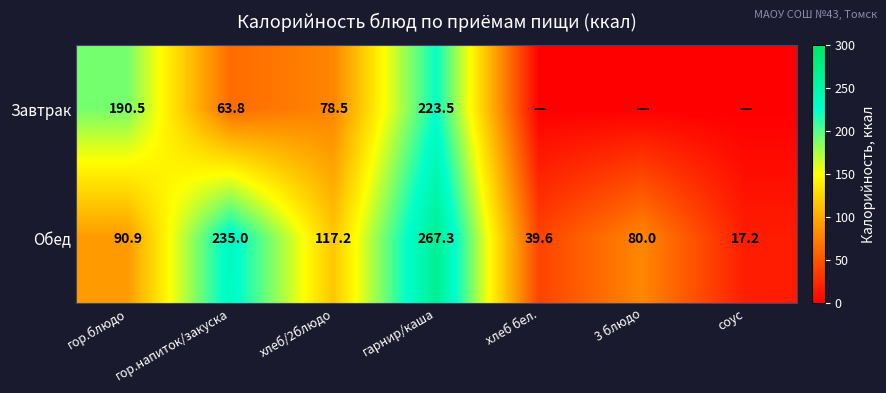

Between гор.блюдо and гор.напиток/закуска, which is larger?

гор.блюдо